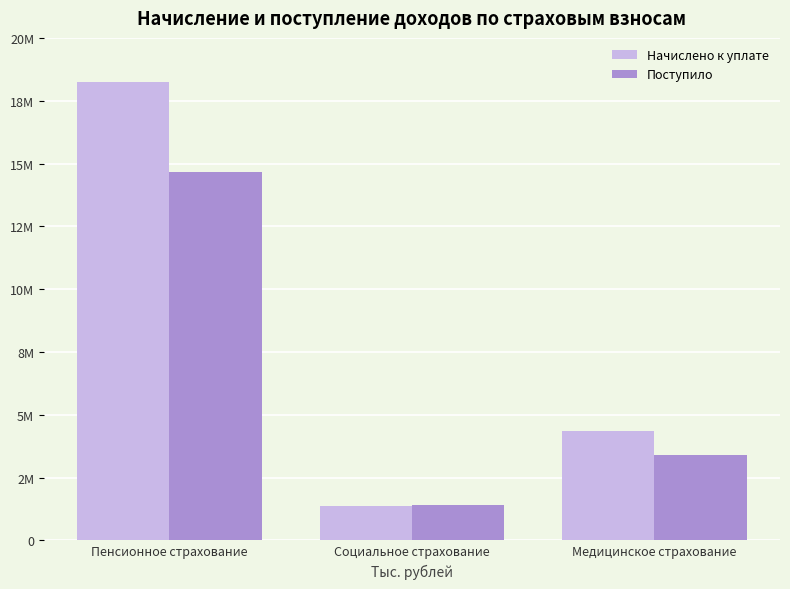

Does the chart contain any negative values?

No